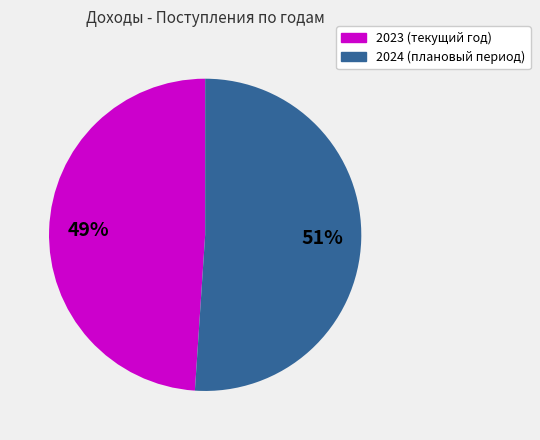

Do 2023 (текущий год) and 2024 (плановый период) together represent more than half of the pie?

Yes